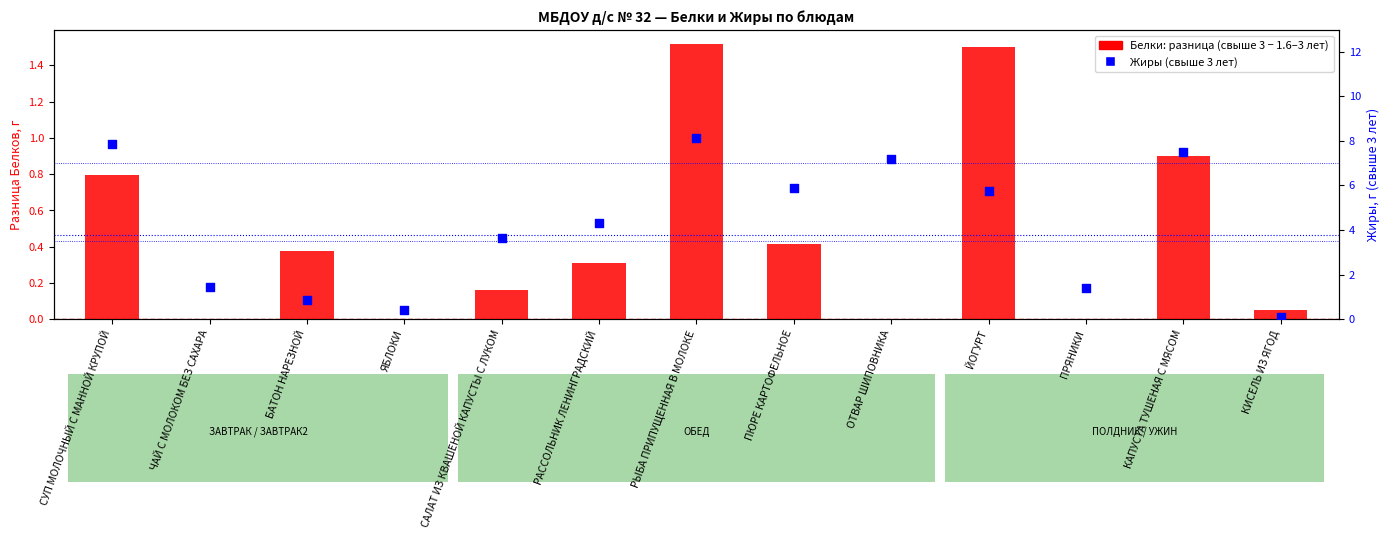

Which series has the largest total across all categories?

Жиры (свыше 3 лет)